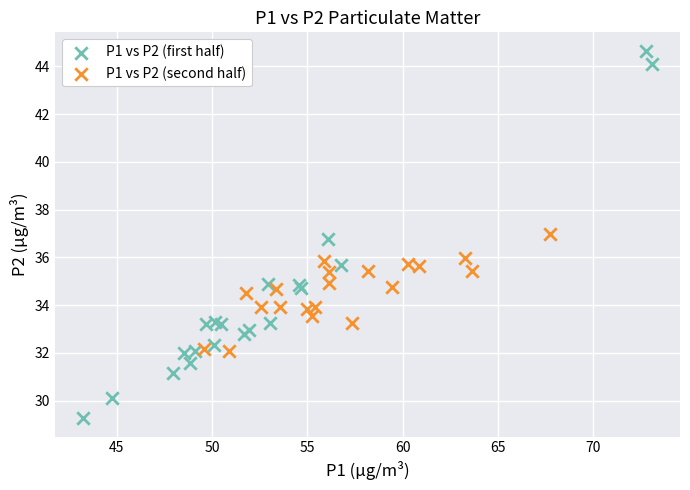

Which series contains the highest Y value?

P1 vs P2 (first half)